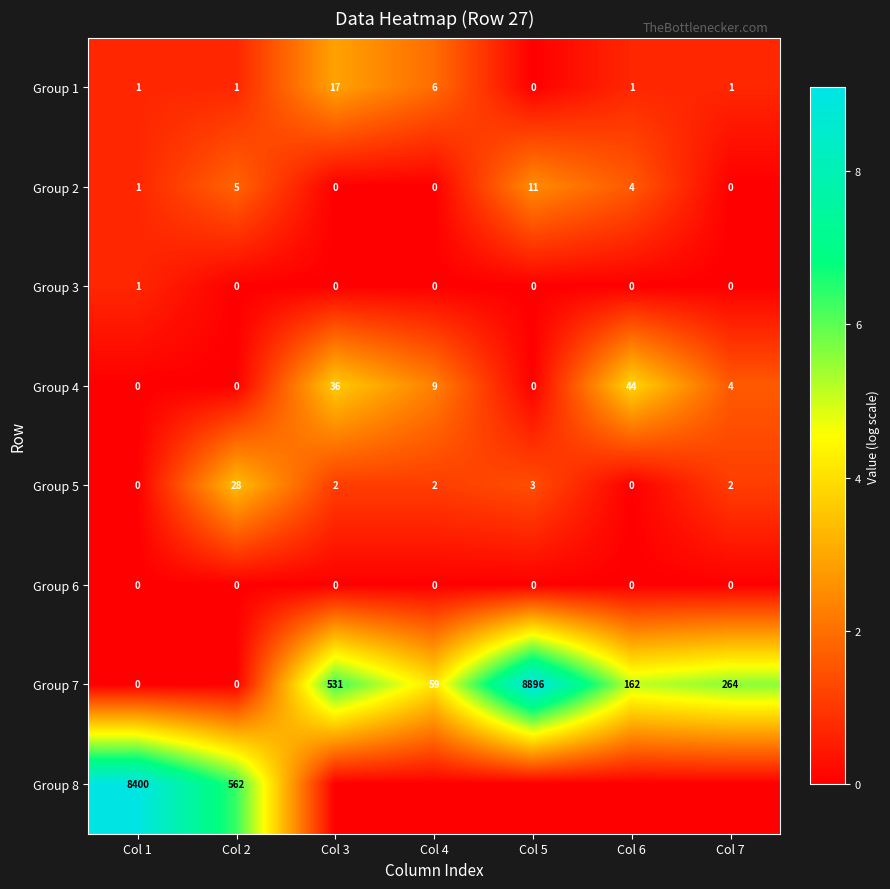

Read the Group 7 value at Col 6.

162